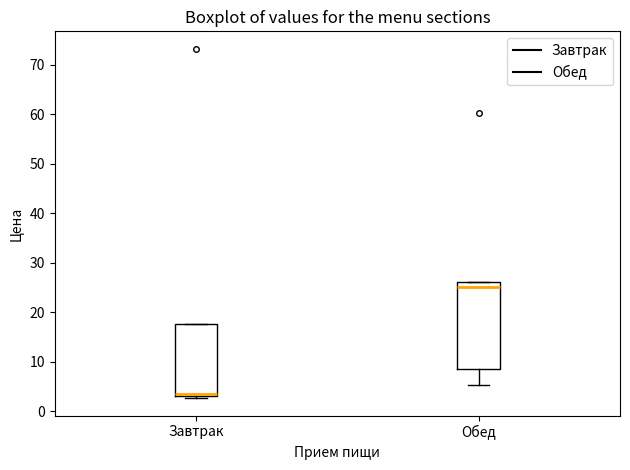

Comparing the boxes themselves (not the whiskers), which one is the tallest?

Обед